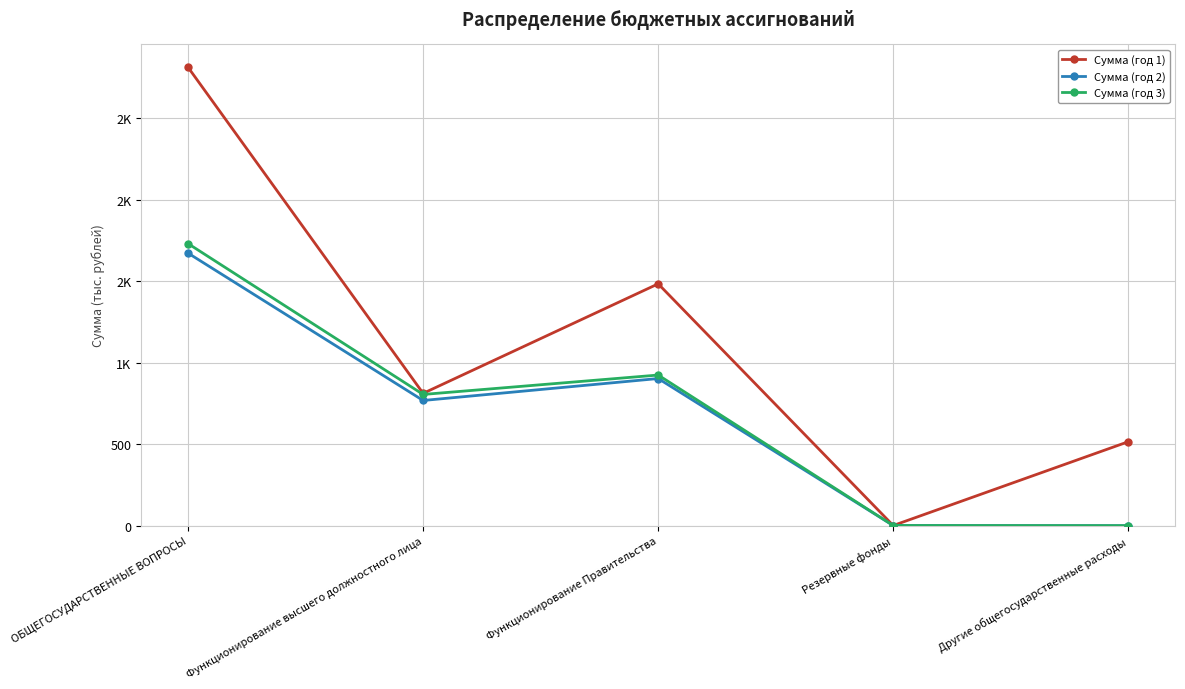

Does the chart have visible grid lines?

Yes